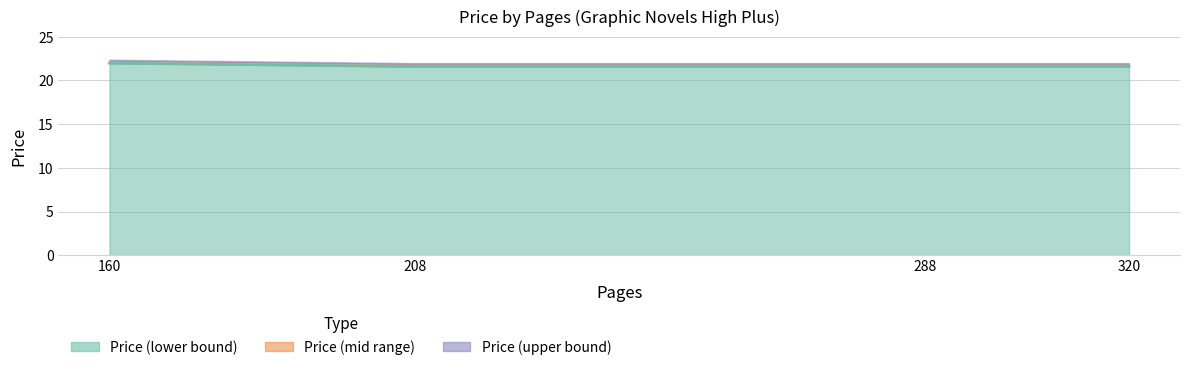

What value does the data have at 160?

22.0